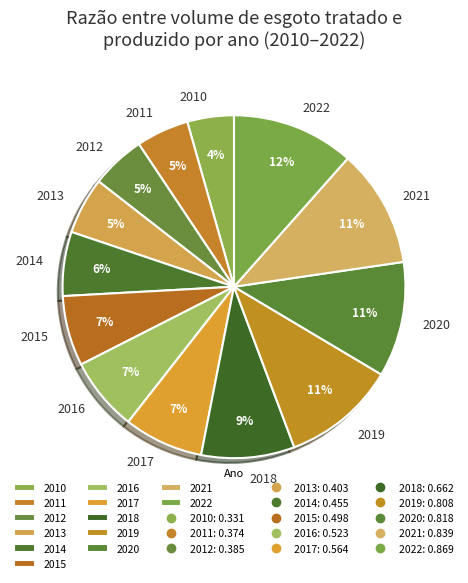

Which slice is the smallest?

2010